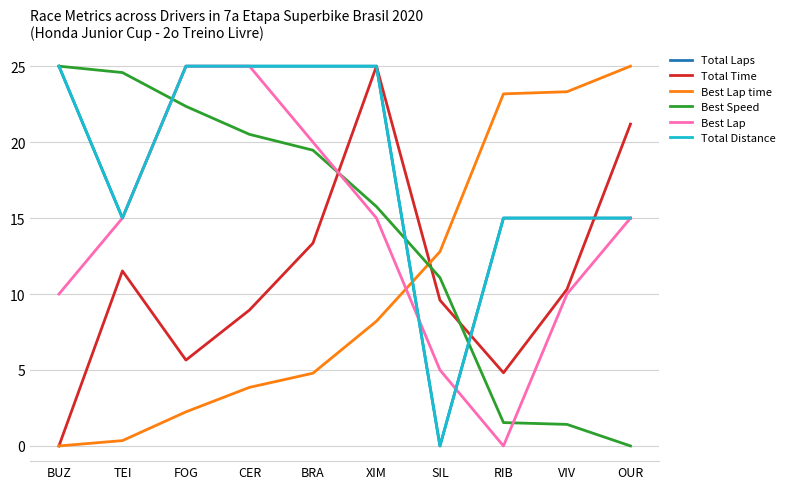

What is the greatest value displayed?

25.0